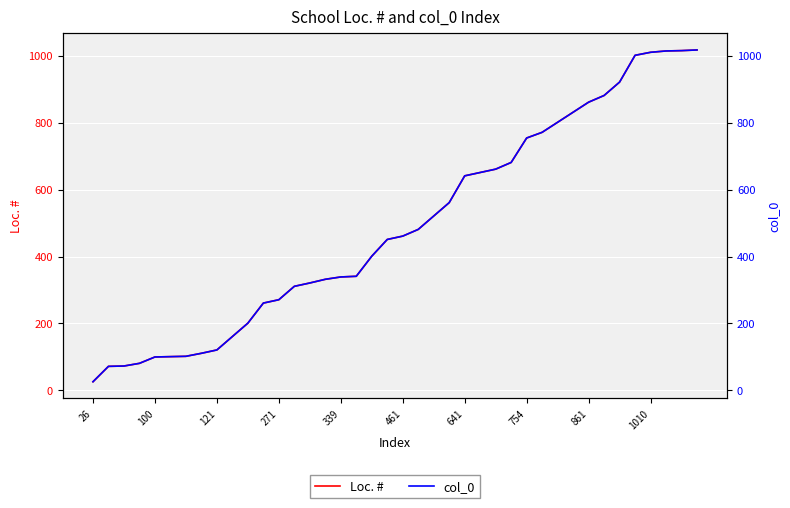

True or false: col_0 and Loc. # cross at least once.

False